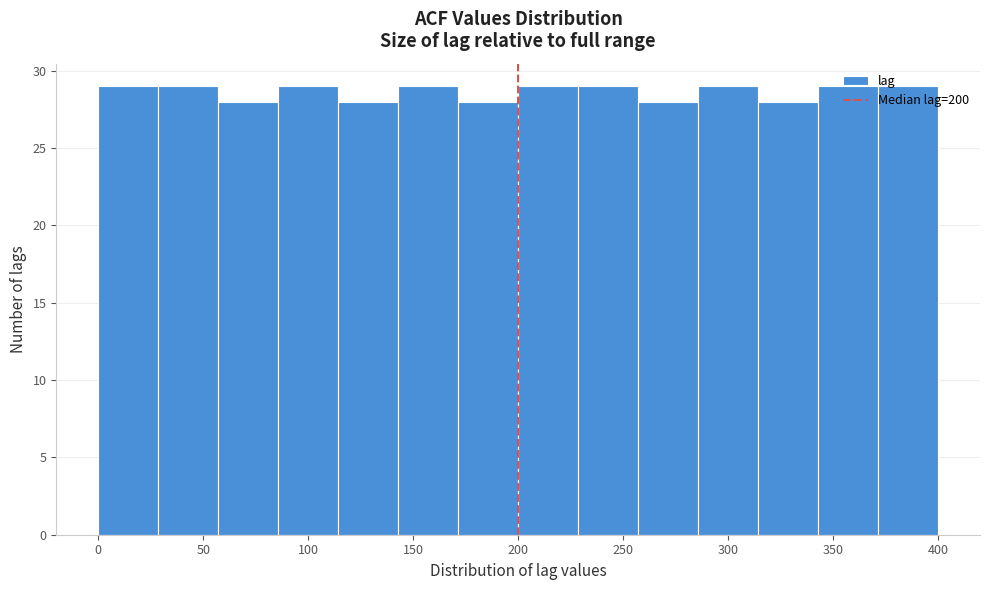

What is the height of the bar covering 315 to 345 on the x-axis? Neither the bar edges nor the heights are printed on the chart, so give them approximately, as read against the axes.

28